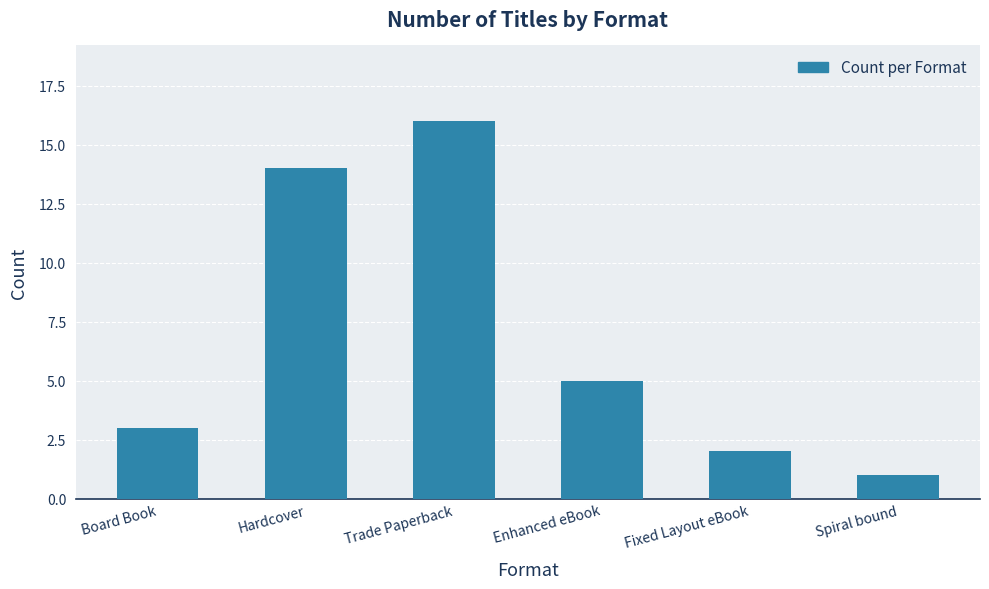

What is the change in value from Board Book to Fixed Layout eBook?

-1